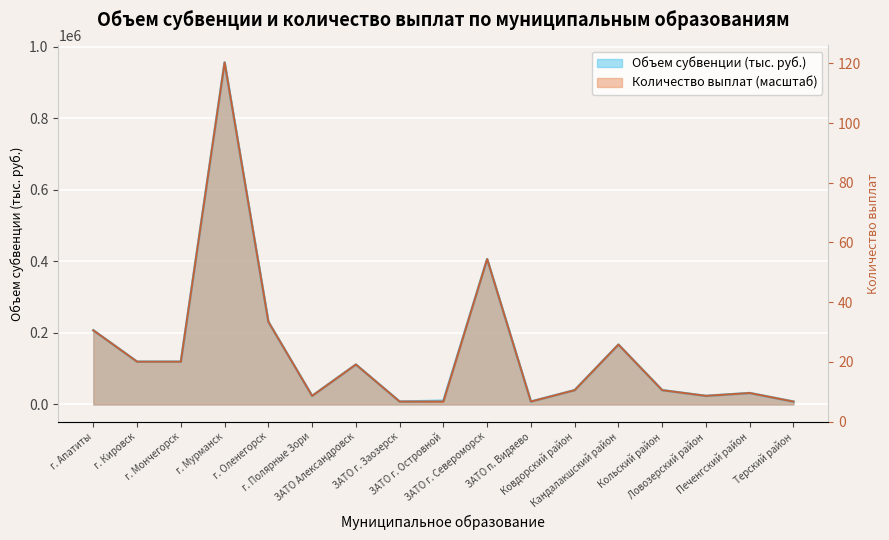

Reading left to right, extract all data points from this chart.

Объем субвенции (тыс. руб.): 207100.0	119500.0	119500.0	955700.0	231000.0	23900.0	111500.0	8000.0	10300.0	406200.0	8000.0	39900.0	167300.0	39900.0	23900.0	31900.0	8000.0
Количество выплат: 207068.3	119462.5	119462.5	955700.0	230960.8	23892.5	111498.3	7964.2	7964.2	406172.5	7964.2	39820.8	167247.5	39820.8	23892.5	31856.7	7964.2